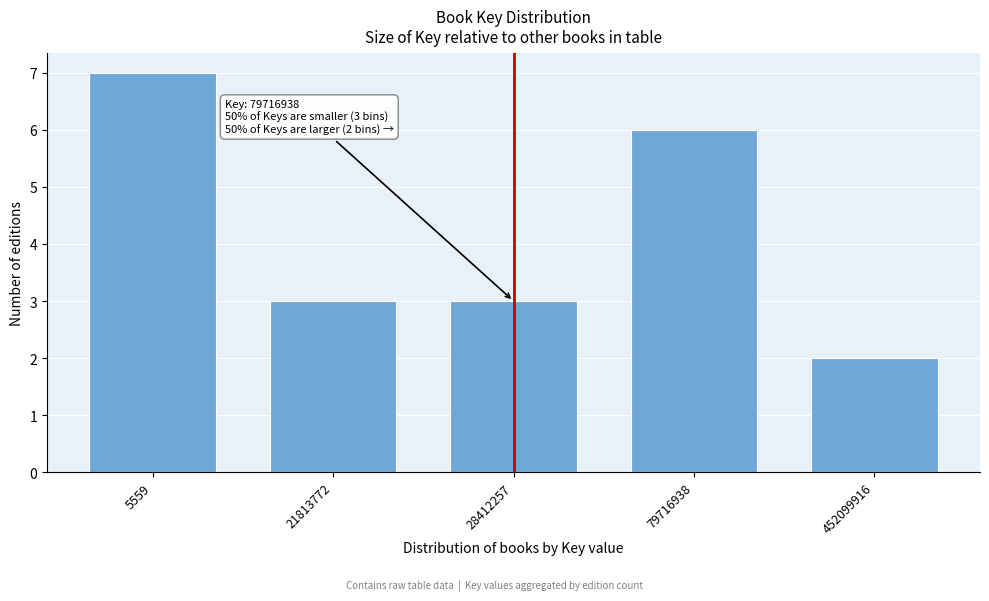

Reading left to right, list all the values displayed in this chart.

5559=7	21813772=3	28412257=3	79716938=6	452099916=2